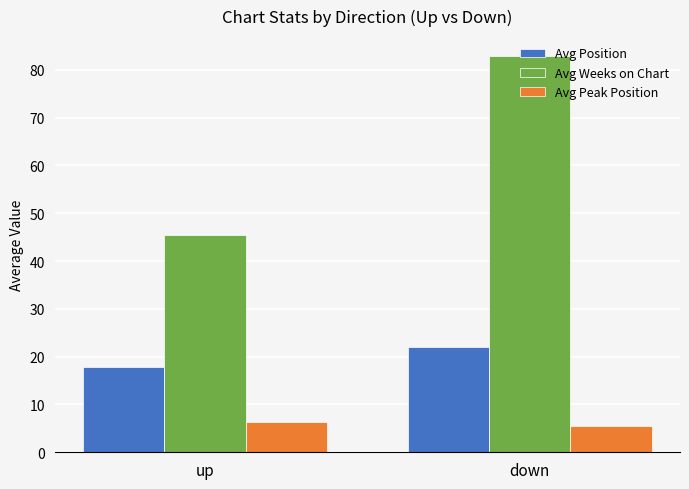

Does the chart contain stacked bars?

No